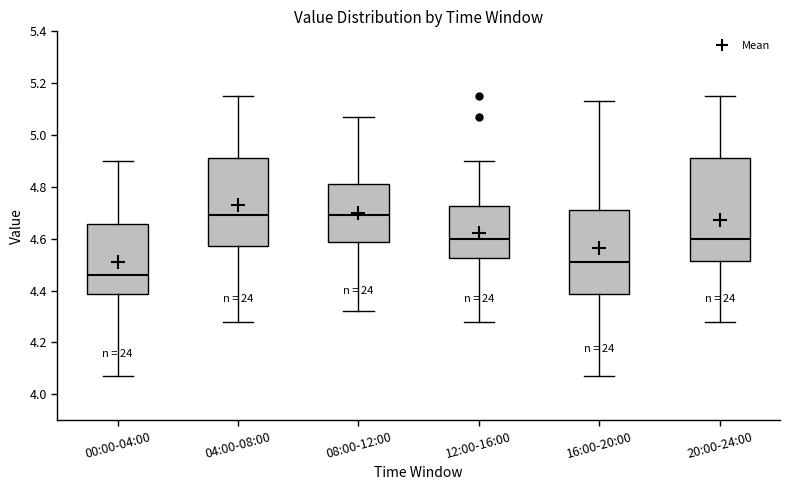

Which box is the tallest, from its lower edge to its upper edge?

20:00-24:00